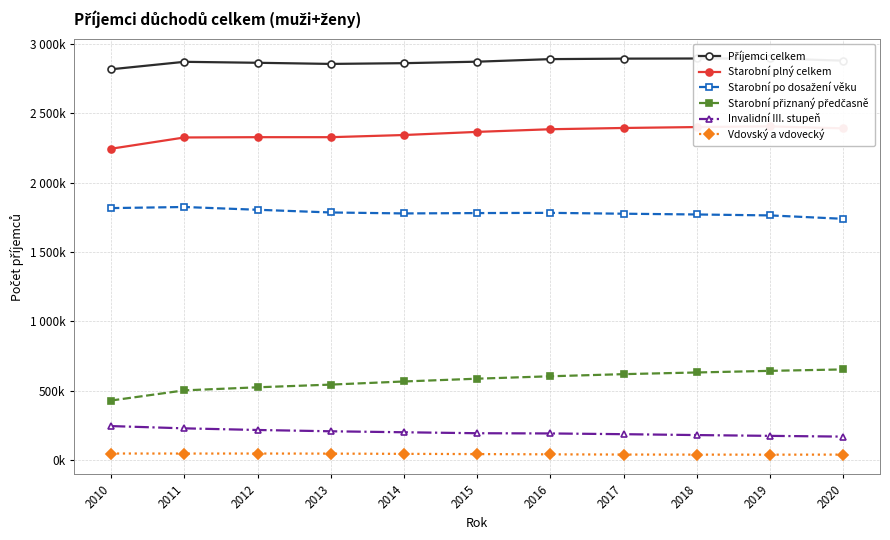

Does the chart display data point markers on the line(s)?

Yes